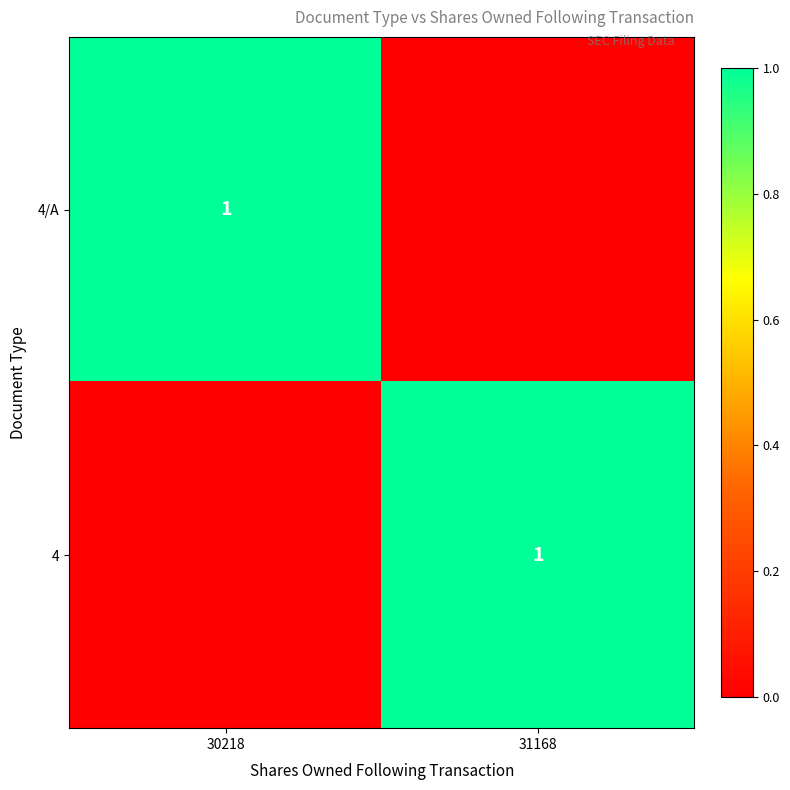

The 4/A series shows 2 at 30218. True or false?

False